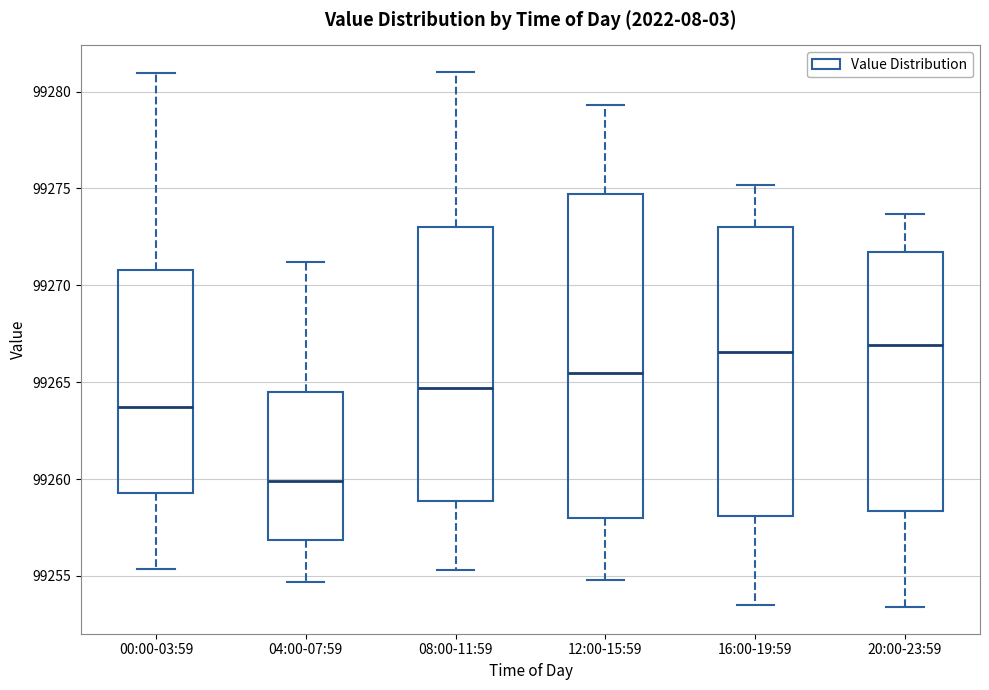

Reading left to right, transcribe this box plot: for each box, give where its median line is, the range the box spans, and where its two whiskers end, as read against the y-axis. The values are not printed on the chart, so give them approximately, as read against the axis.

00:00-03:59: median 99263.5, box 99259.5 to 99271.0, whiskers 99255.5 to 99281.0
04:00-07:59: median 99260.0, box 99257.0 to 99264.5, whiskers 99254.5 to 99271.0
08:00-11:59: median 99264.5, box 99259.0 to 99273.0, whiskers 99255.5 to 99281.0
12:00-15:59: median 99265.5, box 99258.0 to 99274.5, whiskers 99255.0 to 99279.5
16:00-19:59: median 99266.5, box 99258.0 to 99273.0, whiskers 99253.5 to 99275.0
20:00-23:59: median 99267.0, box 99258.5 to 99271.5, whiskers 99253.5 to 99273.5